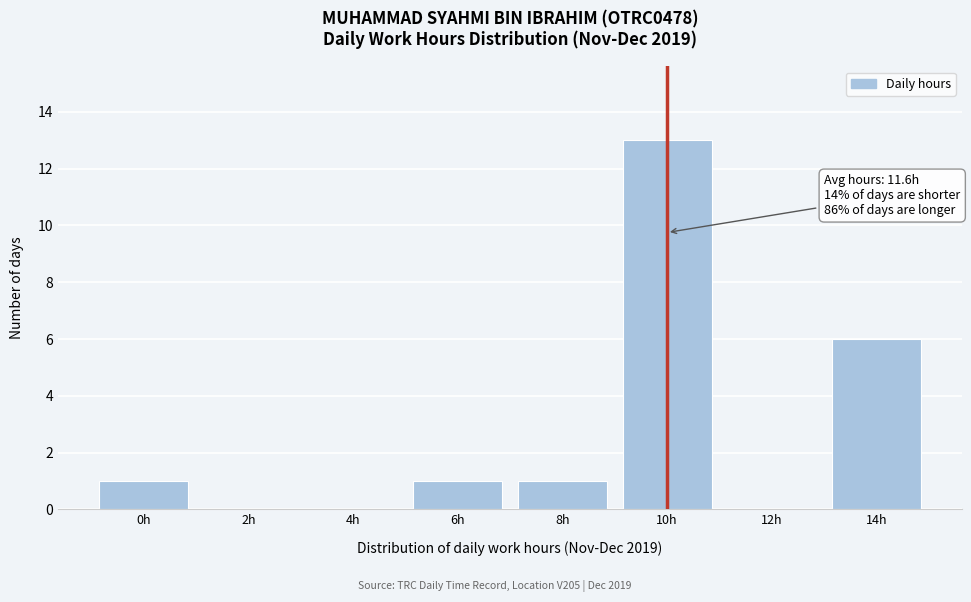

Reading right to left, transcribe all the data shown in this chart.

14h=6	12h=0	10h=13	8h=1	6h=1	4h=0	2h=0	0h=1